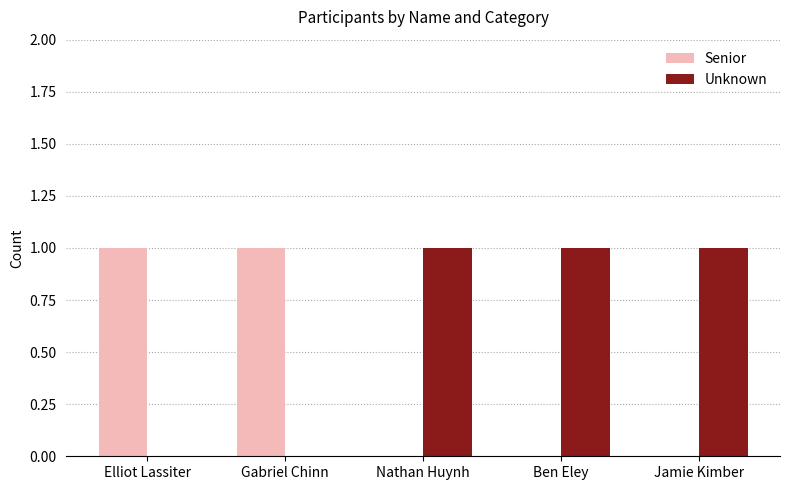

The Unknown series shows 0 at Elliot Lassiter. True or false?

True